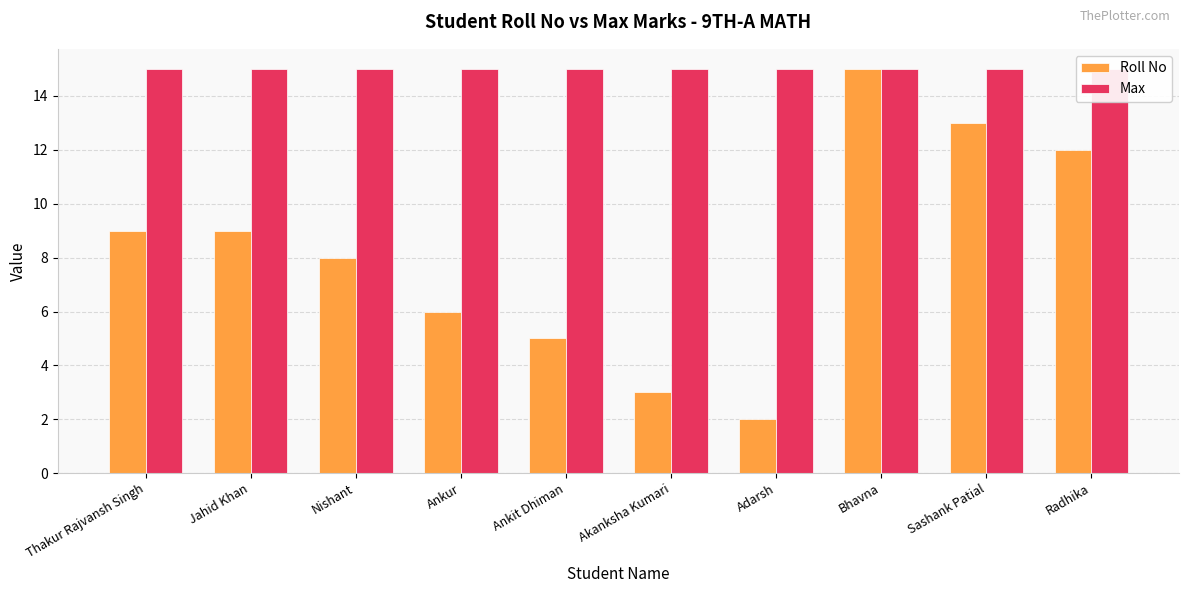

Which series has the largest range (max minus min)?

Roll No